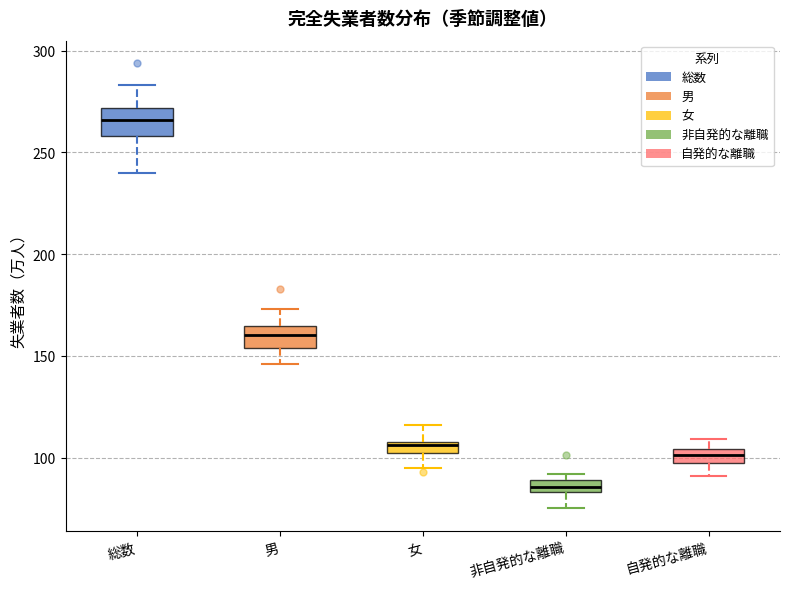

Which box's median line is the highest?

総数